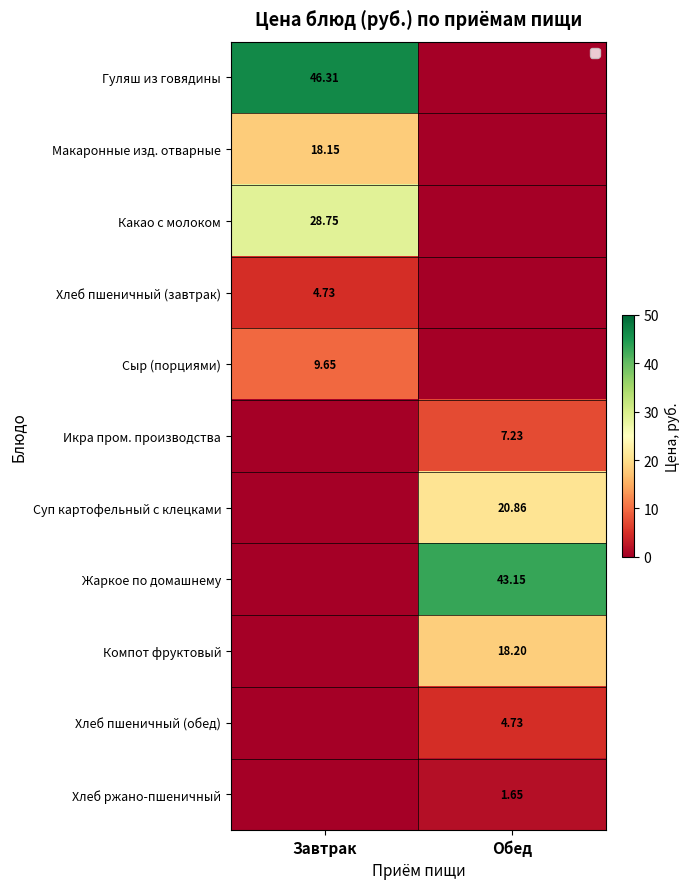

What is the average value of the Хлеб пшеничный (завтрак) series?

2.4